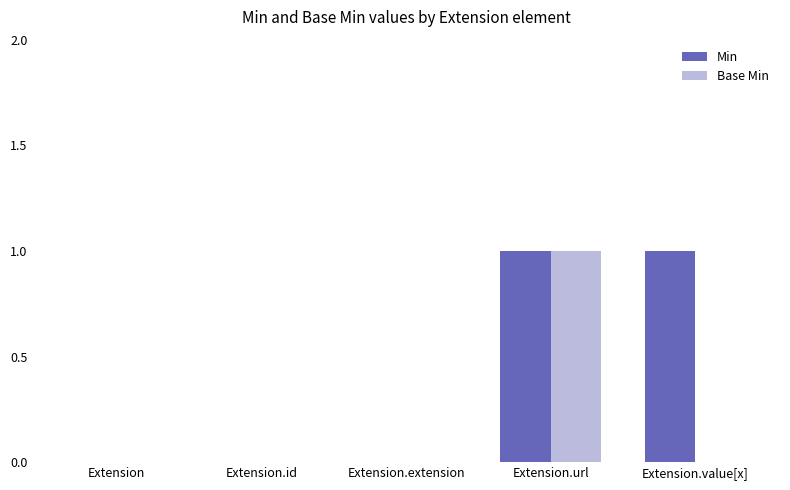

True or false: Base Min has a value of -1 at Extension.extension.

False